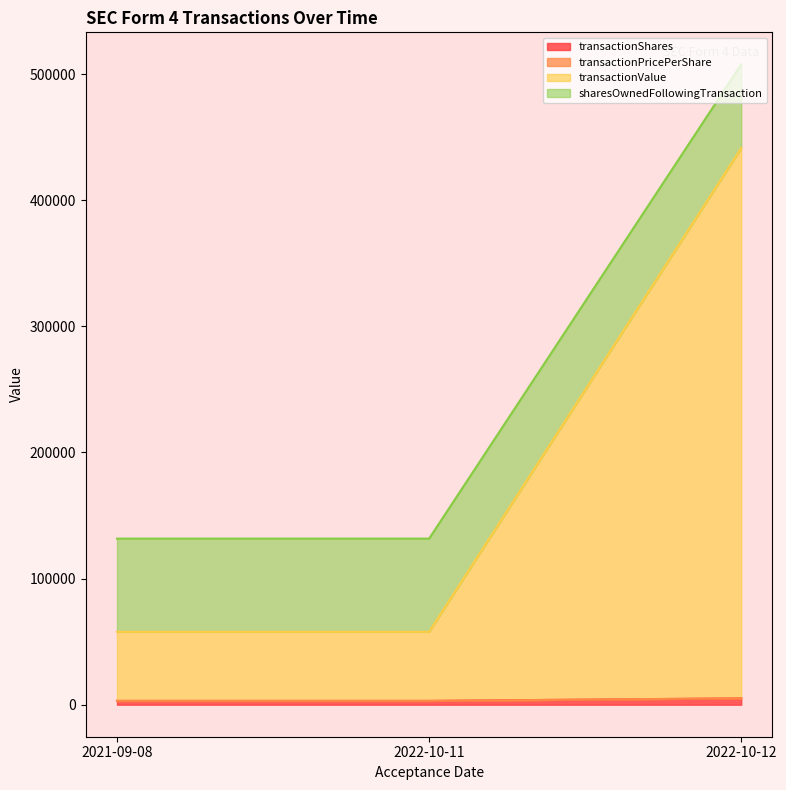

Between 2021-09-08 and 2022-10-12, which series saw the biggest shift?

transactionValue